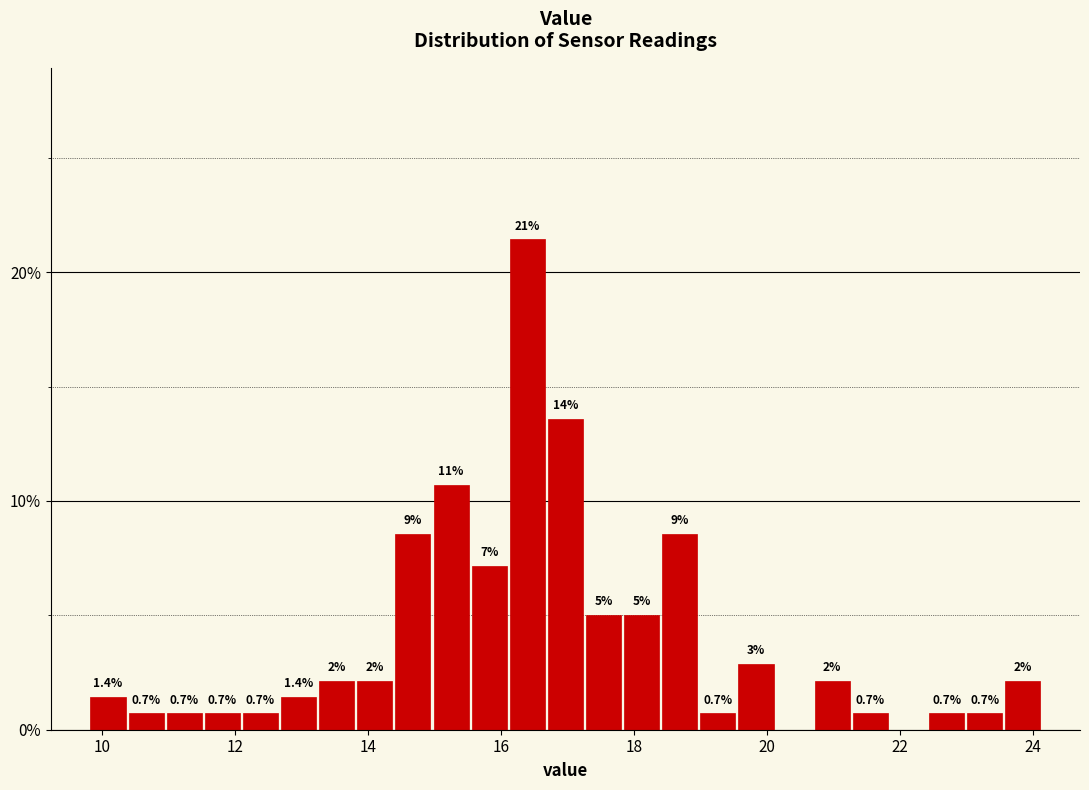

Read against the x-axis, roughly where is the centre of the tallest bar?

16.4